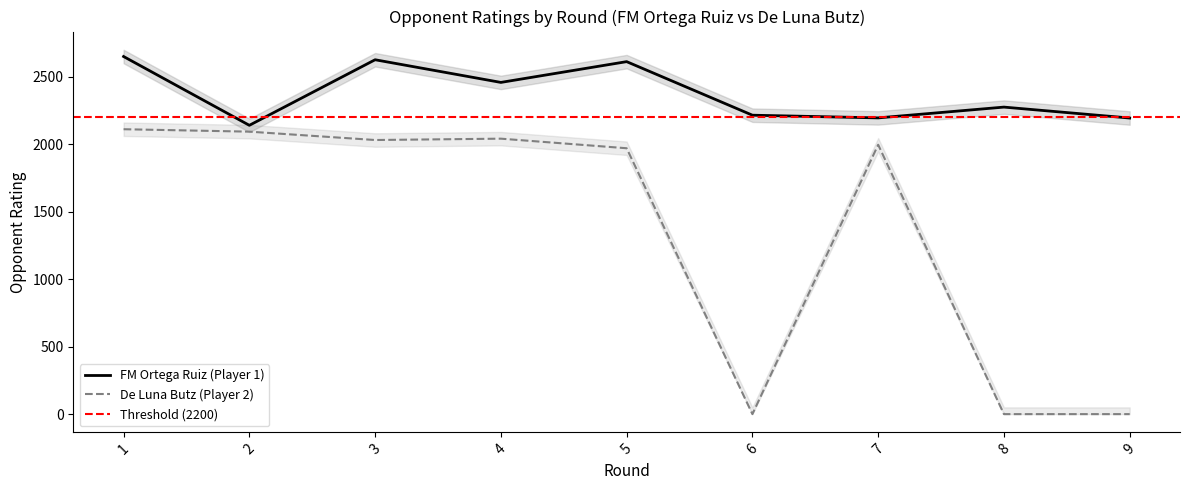

At which category is the sum across all series the highest?

1